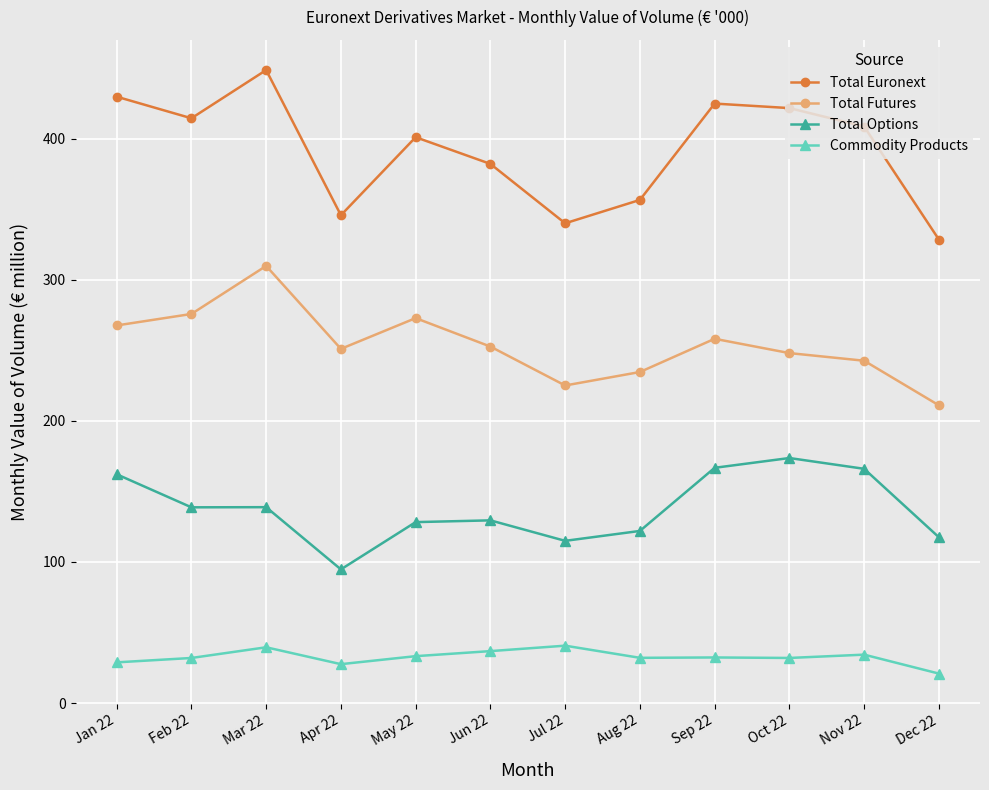

How many data points in Total Futures are above 252?

6